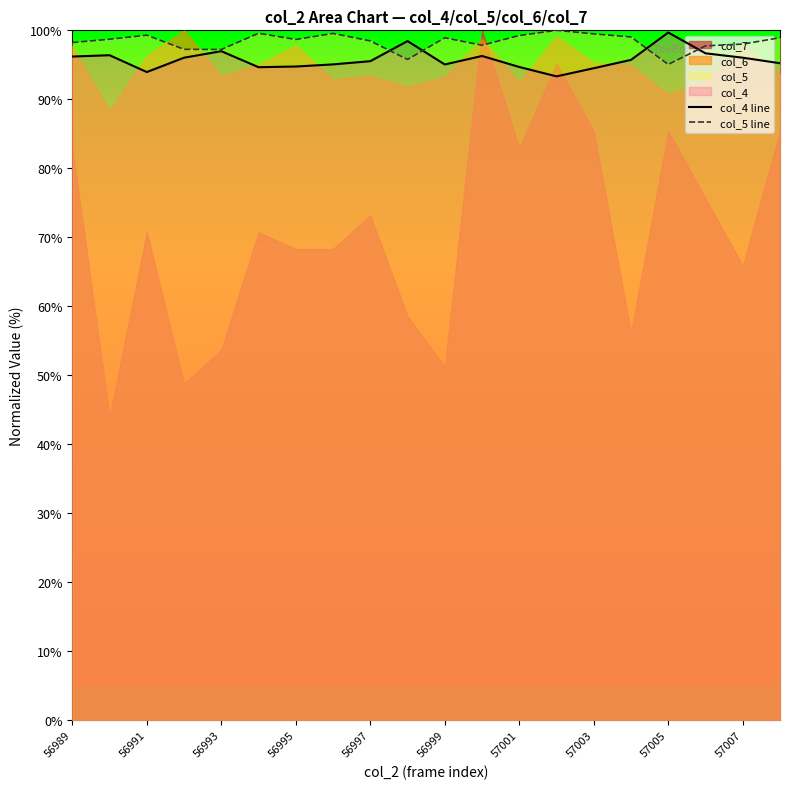

True or false: col_4 line has a value of 96.0 at 57007.

True